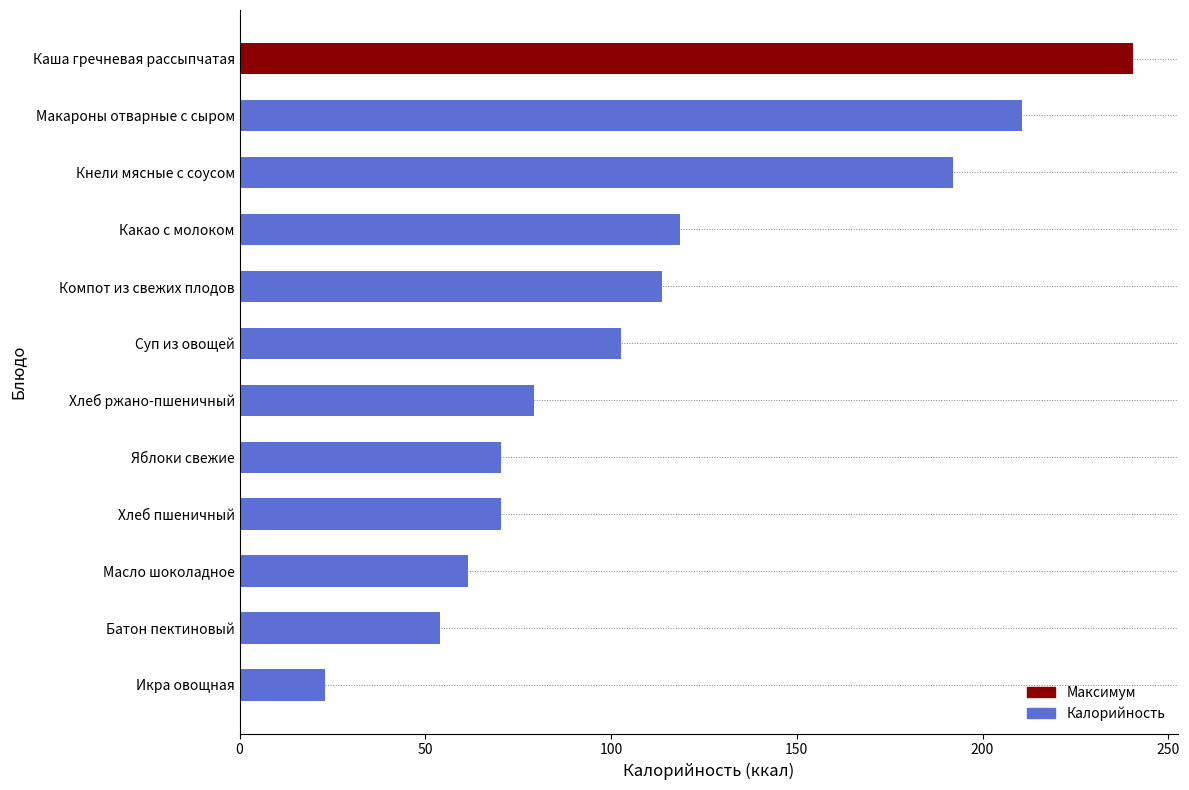

Reading bottom to top, extract all data points from this chart.

23.1	54.0	61.5	70.5	70.5	79.2	102.6	113.6	118.5	192.1	210.6	240.5